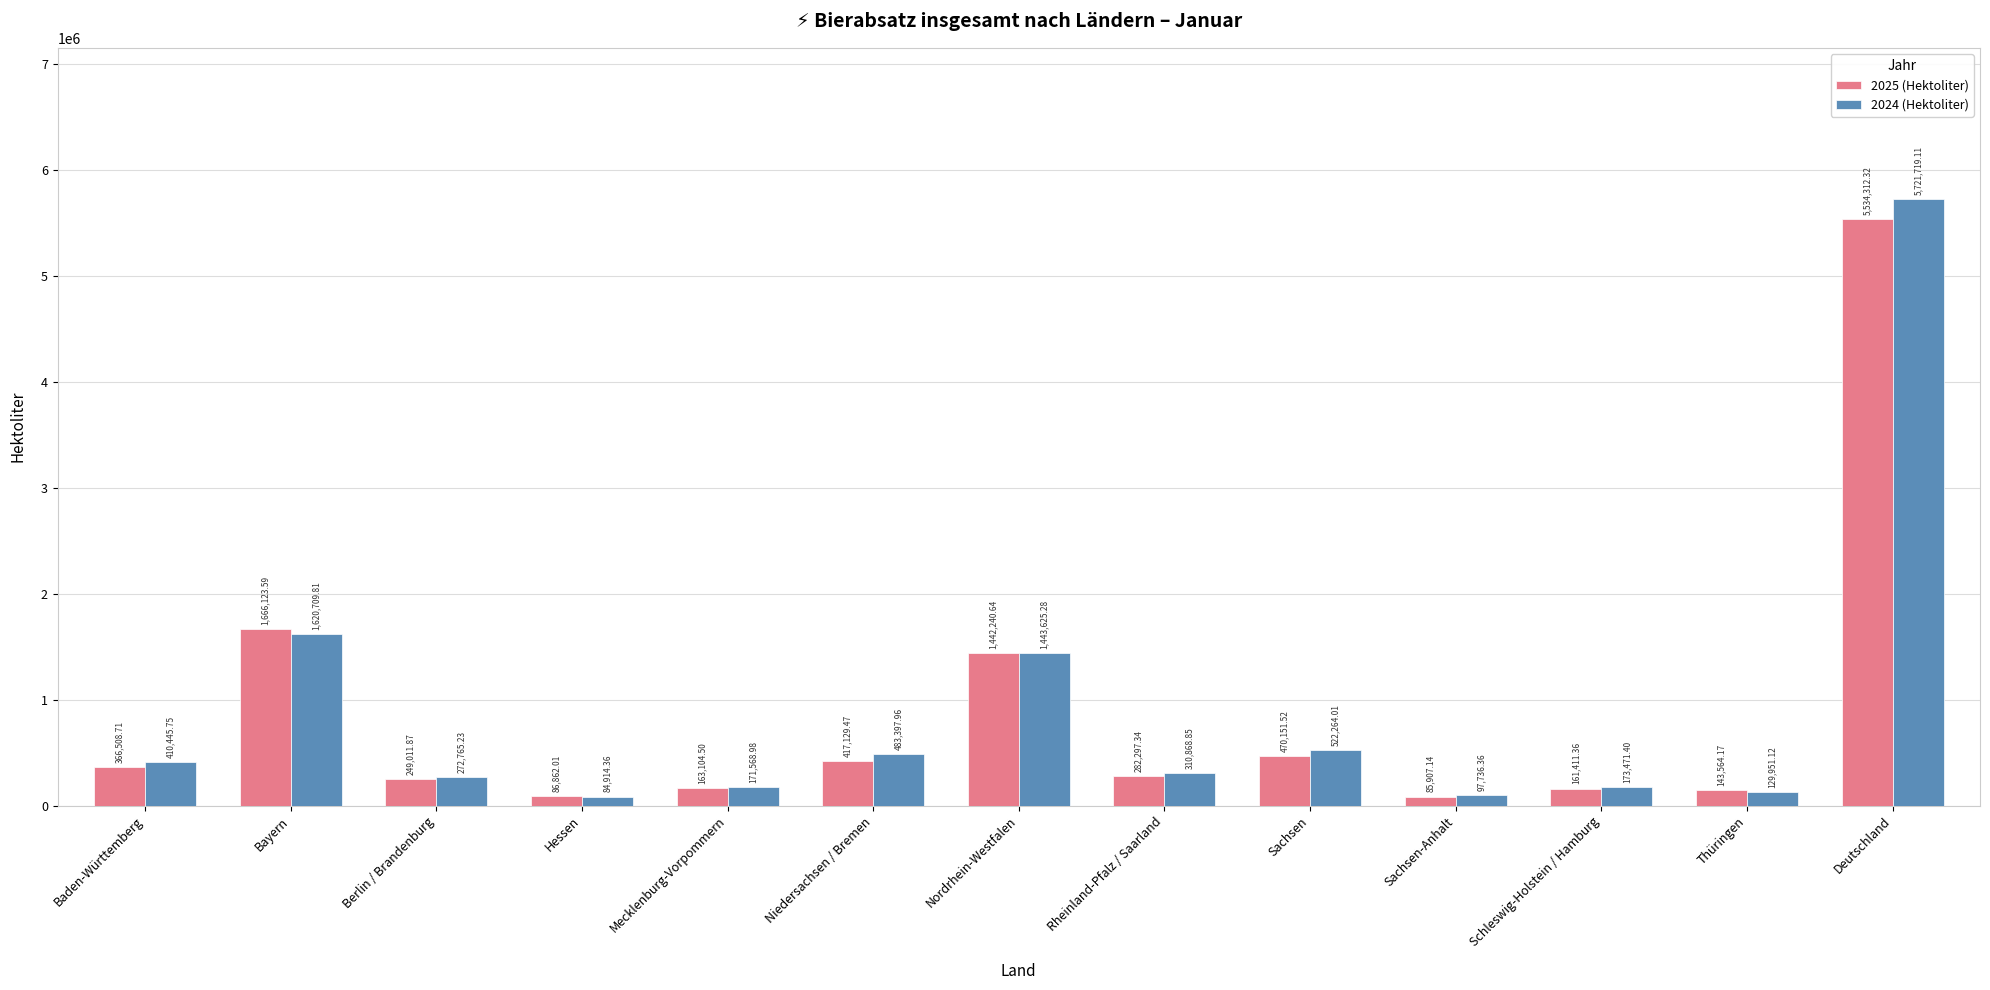

Where does the 2025 (Hektoliter) series first go above 282297?

Baden-Württemberg